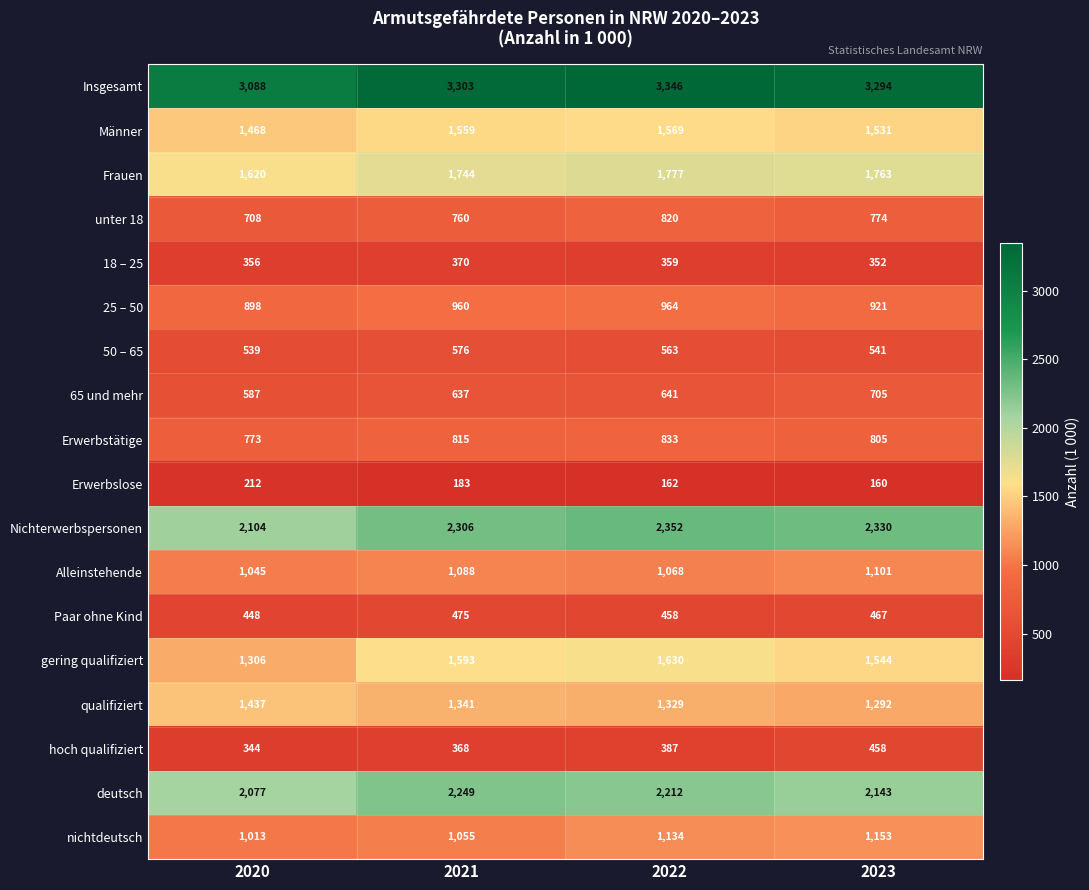

At how many categories does at least one series exceed 1404?

4